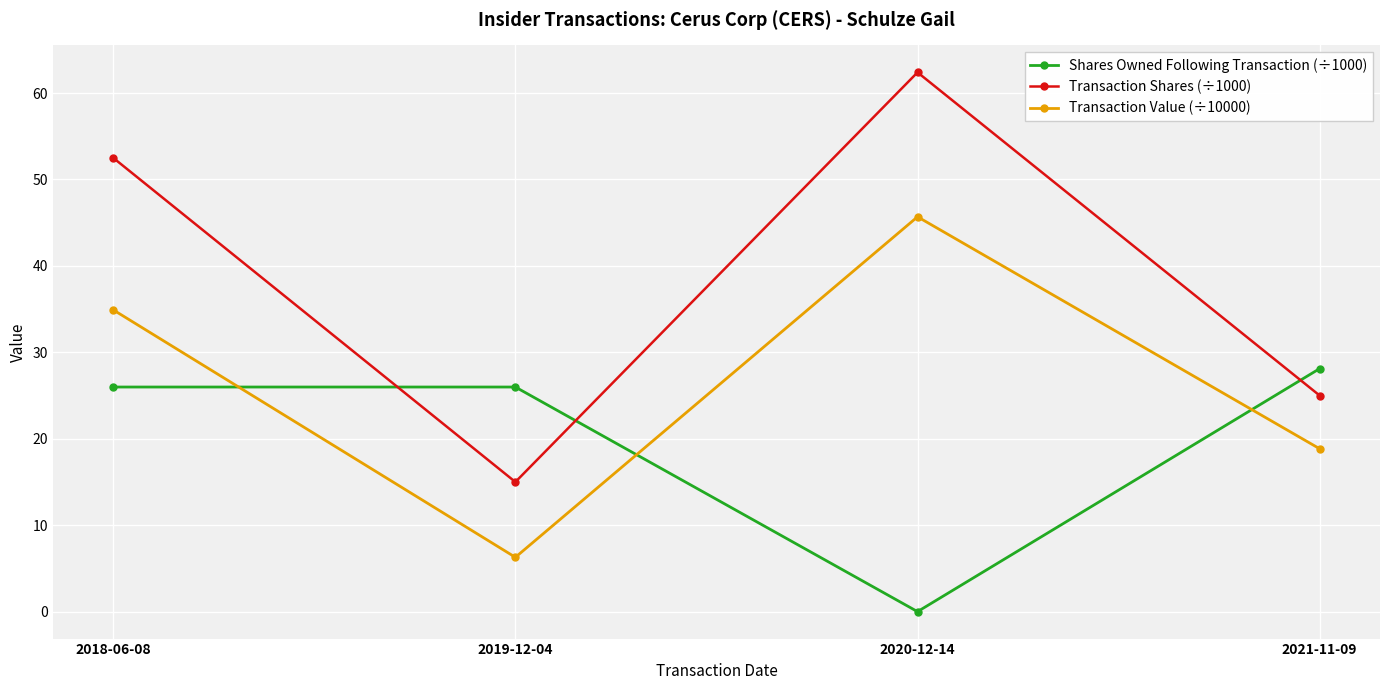

In Transaction Shares (÷1000), how many points are higher than both neighbors (excluding endpoints)?

1